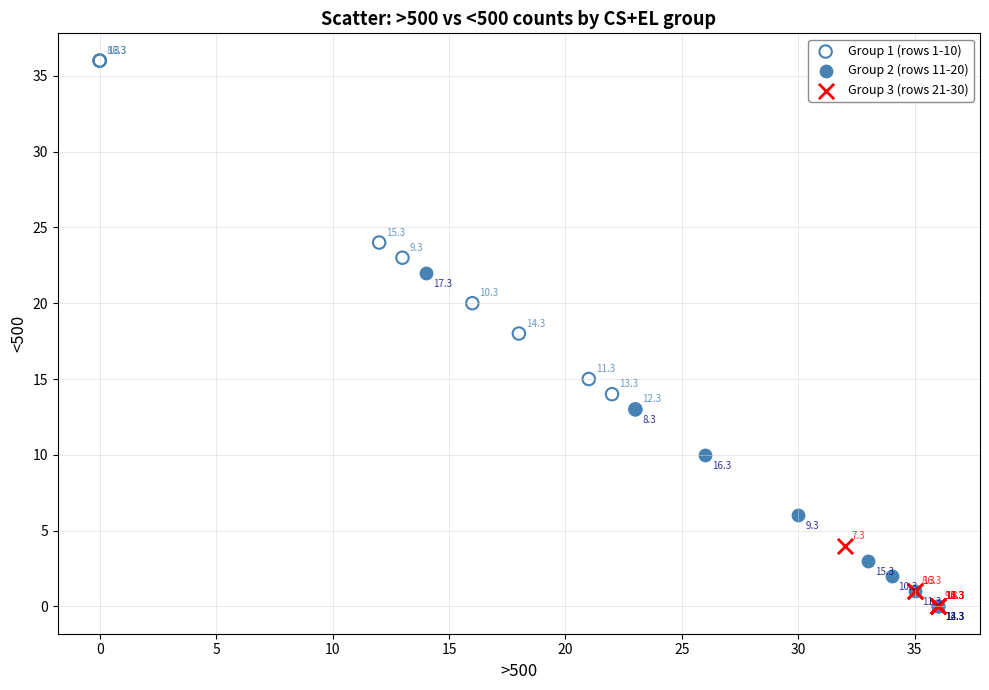

Which series has the largest Y range (max minus min)?

Group 1 (rows 1-10)